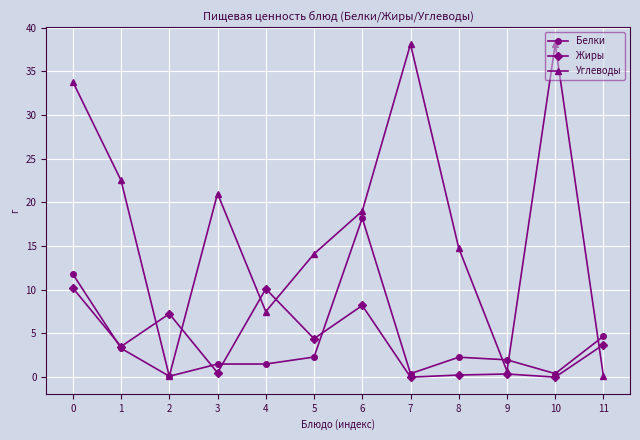

At 8, list the series in order from largest to smallest.

Углеводы, Белки, Жиры